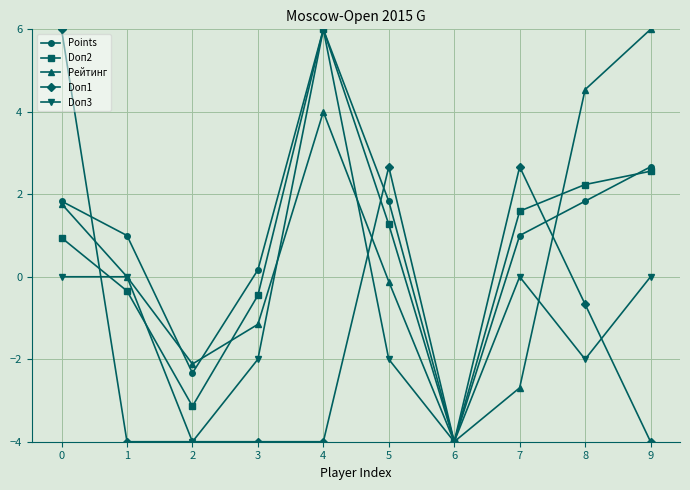

Reading left to right, list all the values displayed in this chart.

Points: 0=1.8	1=1.0	2=-2.3	3=0.2	4=6.0	5=1.8	6=-4.0	7=1.0	8=1.8	9=2.7
Doп2: 0=0.9	1=-0.3	2=-3.1	3=-0.5	4=6.0	5=1.3	6=-4.0	7=1.6	8=2.2	9=2.6
Рейтинг: 0=1.8	1=0.0	2=-2.1	3=-1.2	4=4.0	5=-0.1	6=-4.0	7=-2.7	8=4.5	9=6.0
Doп1: 0=6.0	1=-4.0	2=-4.0	3=-4.0	4=-4.0	5=2.7	6=-4.0	7=2.7	8=-0.7	9=-4.0
Doп3: 0=0.0	1=0.0	2=-4.0	3=-2.0	4=6.0	5=-2.0	6=-4.0	7=0.0	8=-2.0	9=0.0